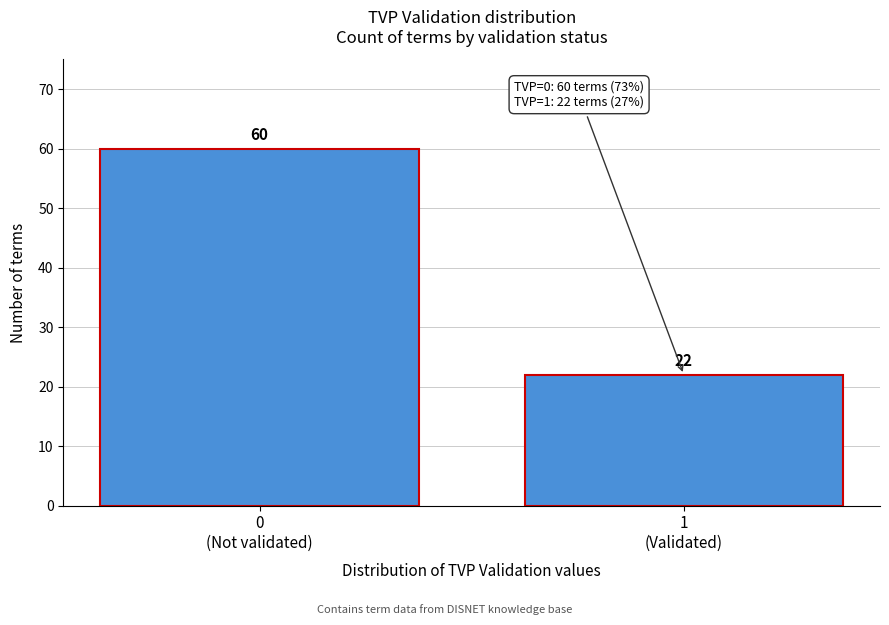

Reading right to left, extract all data points from this chart.

22	60